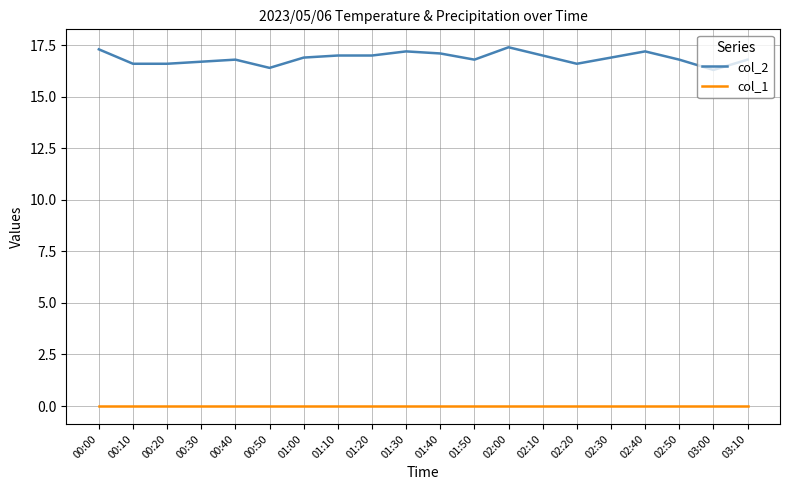

What is the total value across all series at 02:20?

16.6